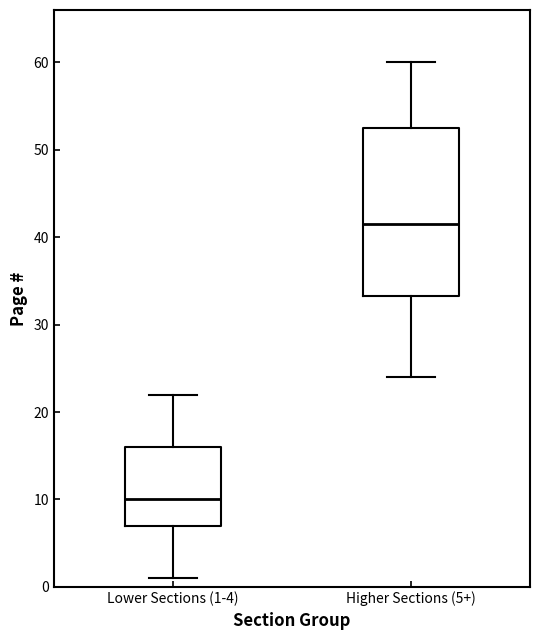

Which box is the tallest, from its lower edge to its upper edge?

Higher Sections (5+)